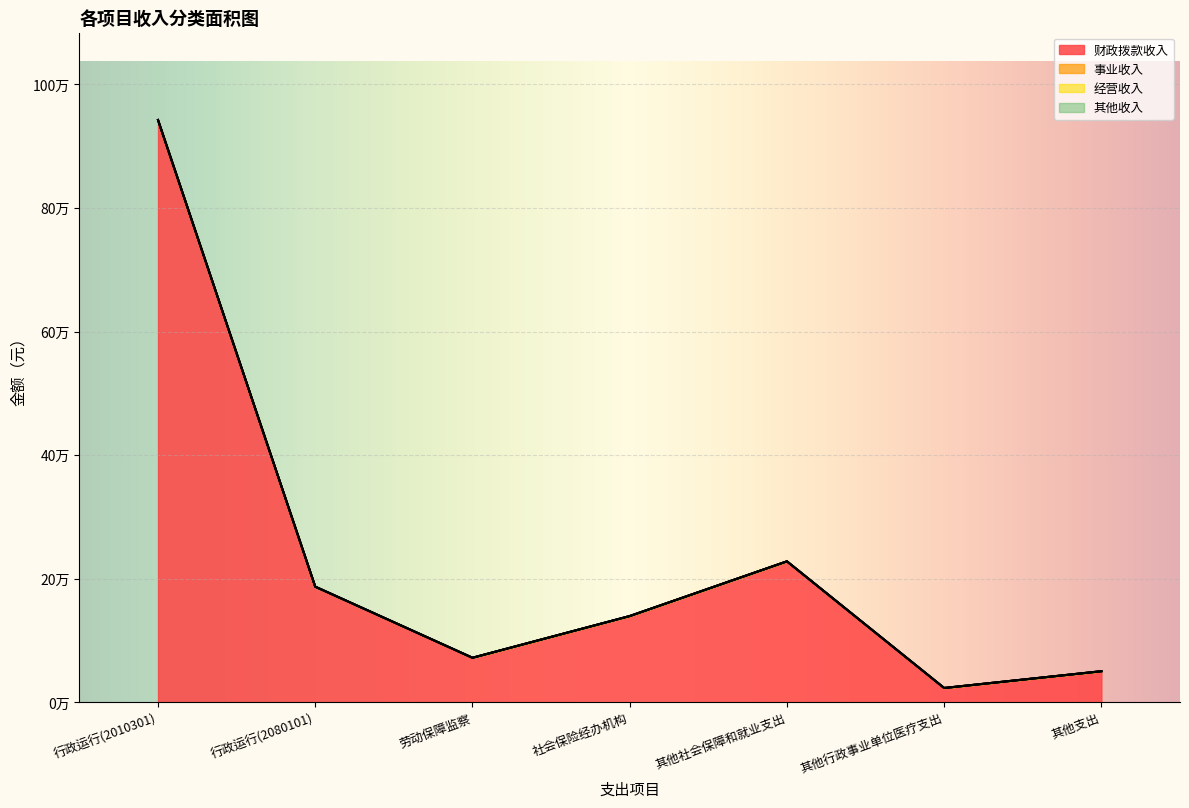

Where is 财政拨款收入 nearest to the value 482716?

其他社会保障和就业支出